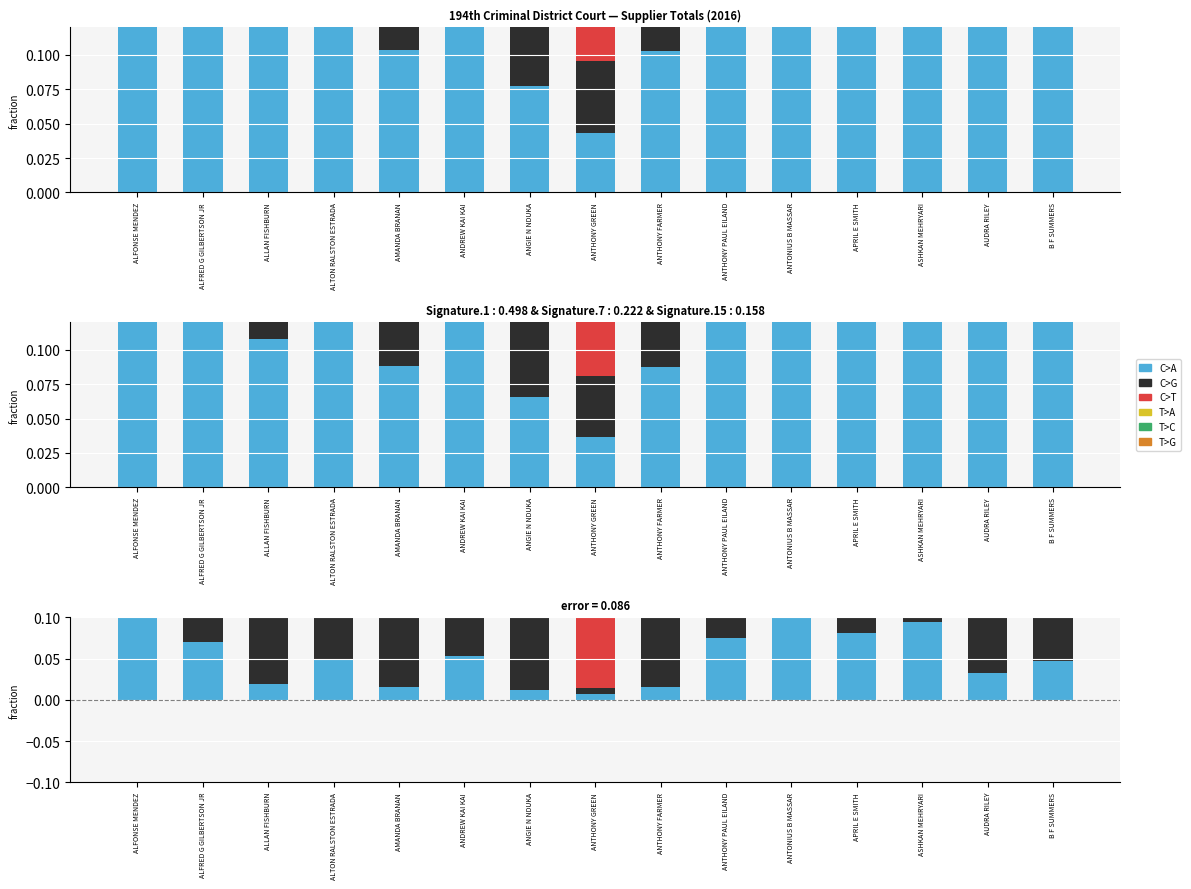

What is the label of the 13th bar from the left?

ASHKAN MEHRYARI